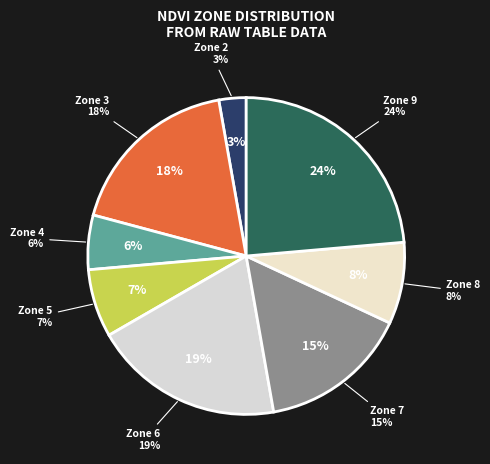

What is the total percentage of Zone 7 and Zone 4?

20.8%